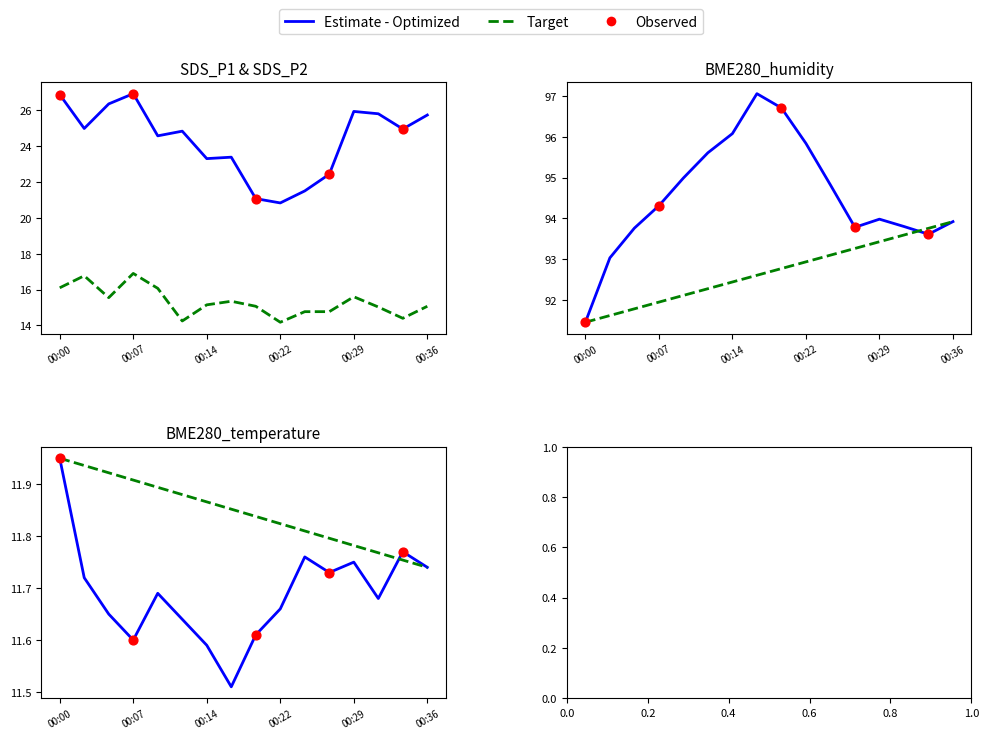

At how many categories does at least one series exceed 24?

16